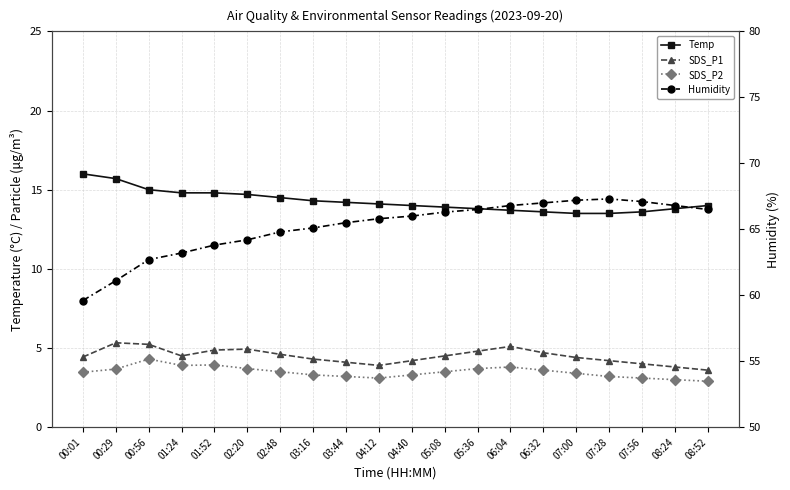

Rank the series at 03:16 from lowest to highest value.

SDS_P2, SDS_P1, Temp, Humidity